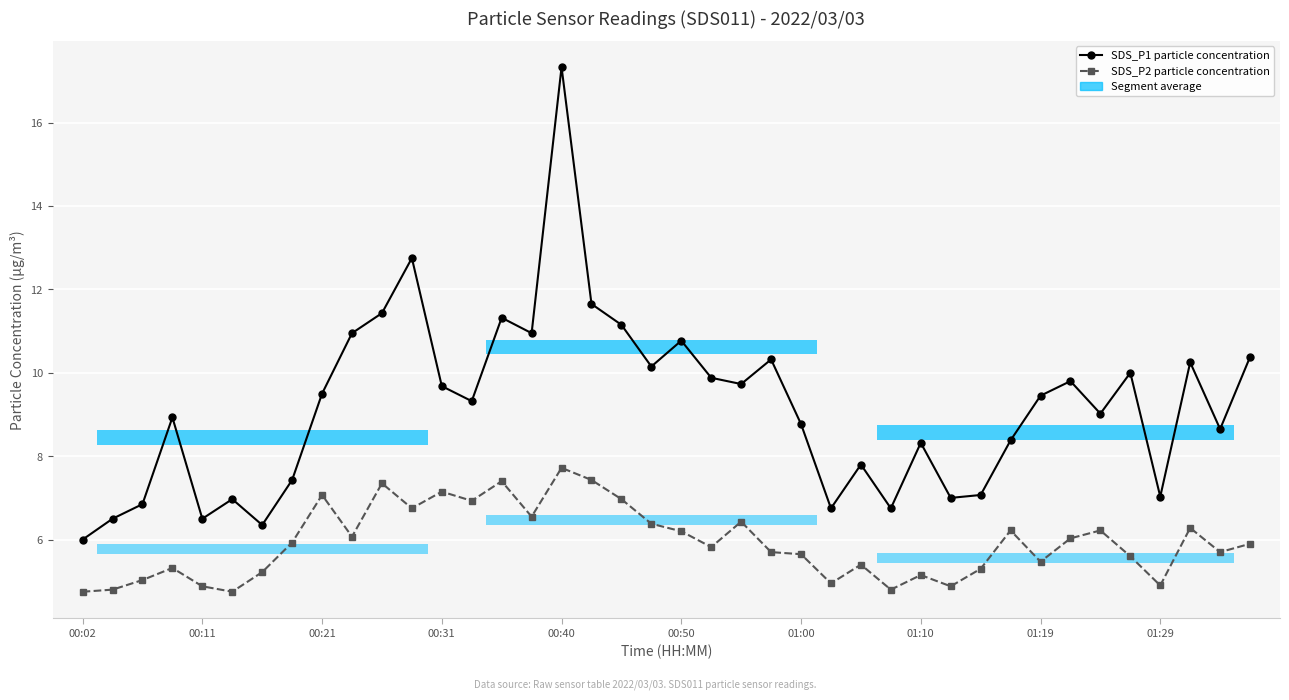

The value of SDS_P2 particle concentration at 00:40 is 7.7. True or false?

True